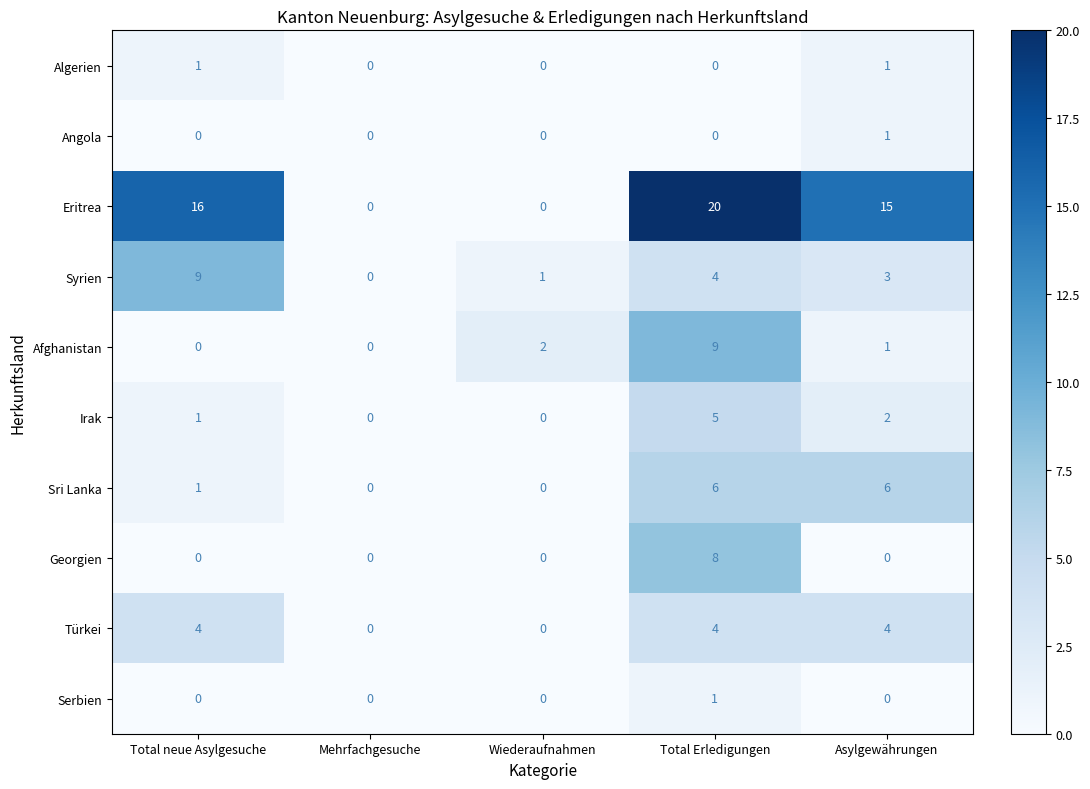

What is the difference between the maximum and second lowest values in the Irak series?

5